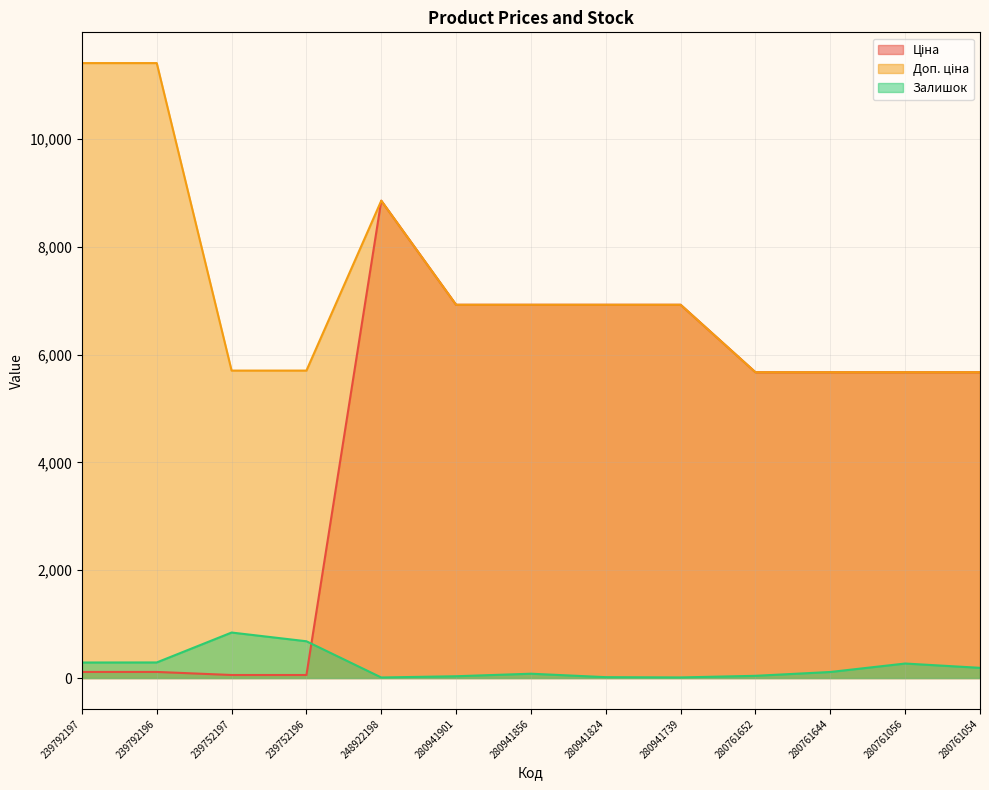

True or false: Доп. ціна and Ціна cross at least once.

False